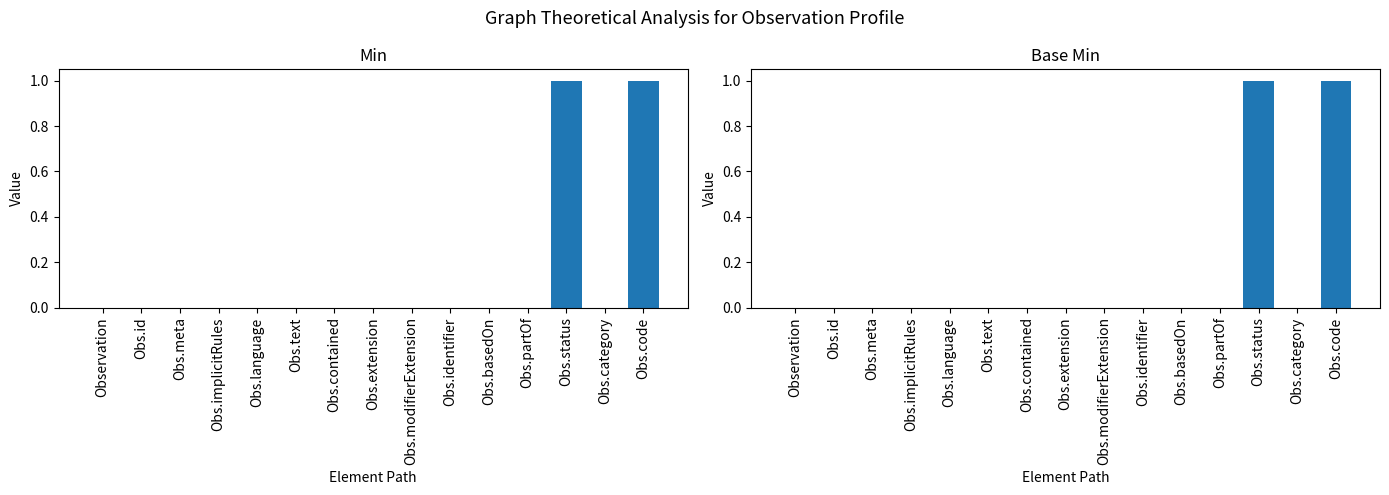

At how many categories does at least one series exceed 0?

2